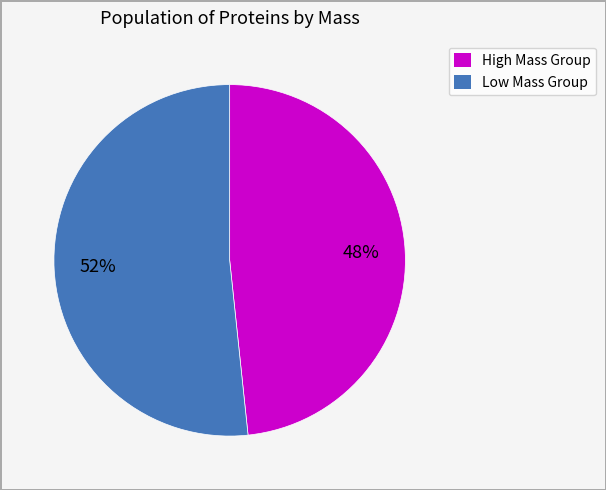

Count the number of slices in the pie.

2